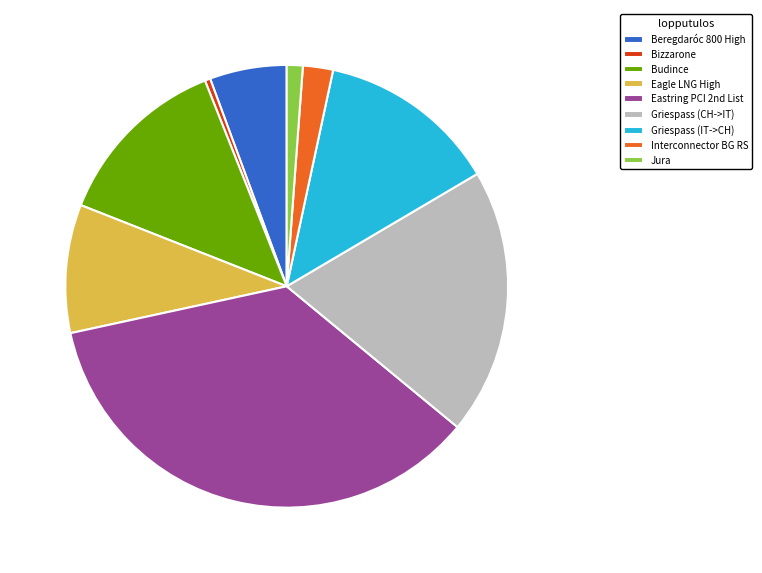

How many slices are in this pie chart?

9